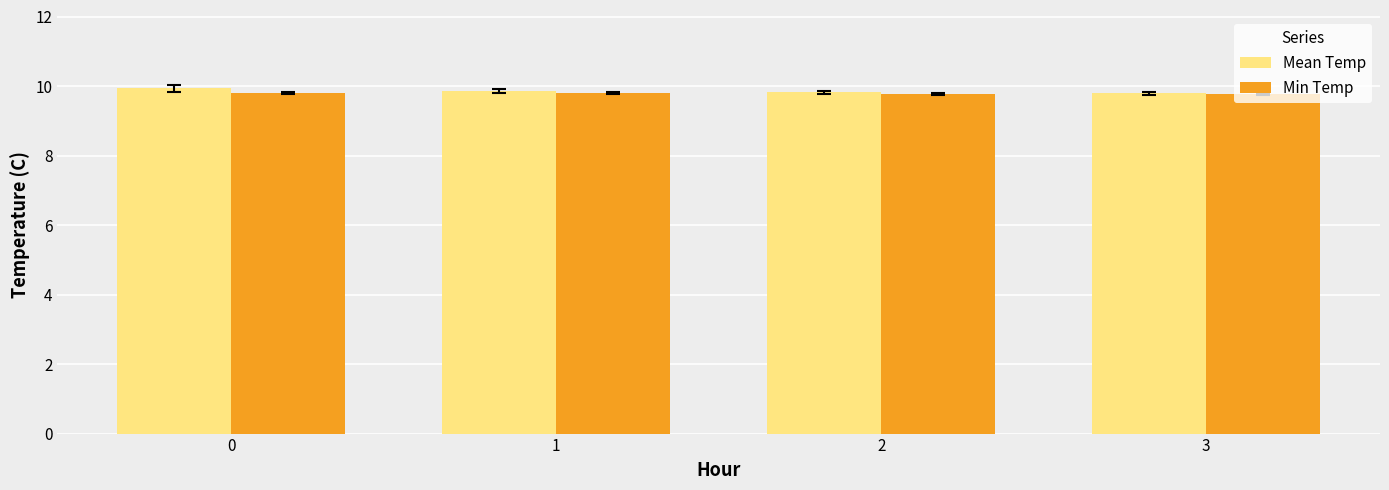

The value of Min Temp at 1 is 14.4. True or false?

False